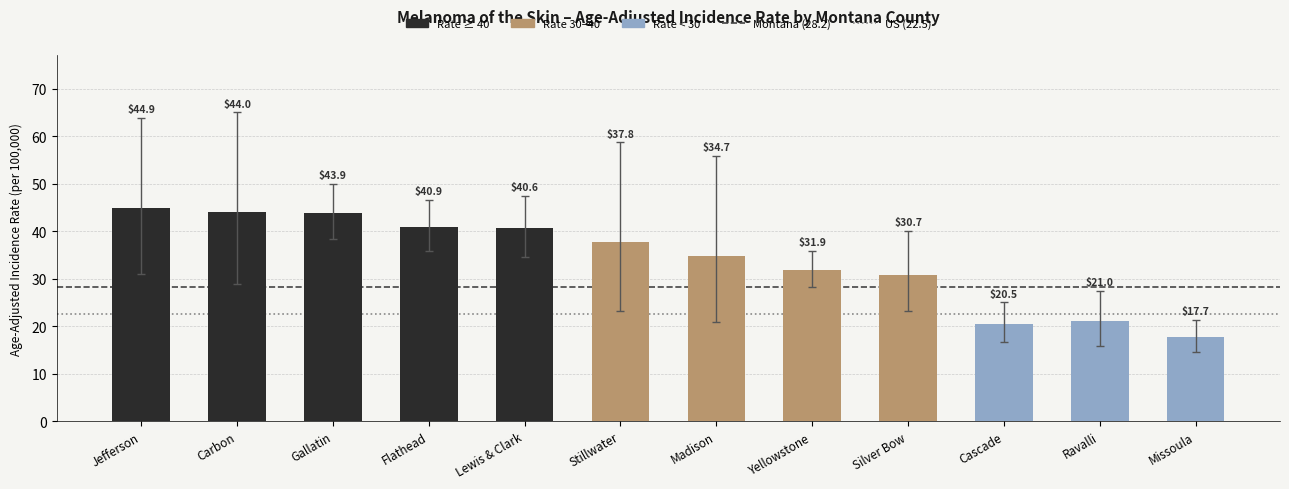

What is the label of the 2nd bar from the left?

Carbon